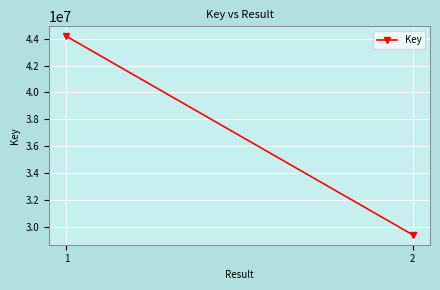

Reading left to right, transcribe all the data shown in this chart.

1=44172924	2=29440913